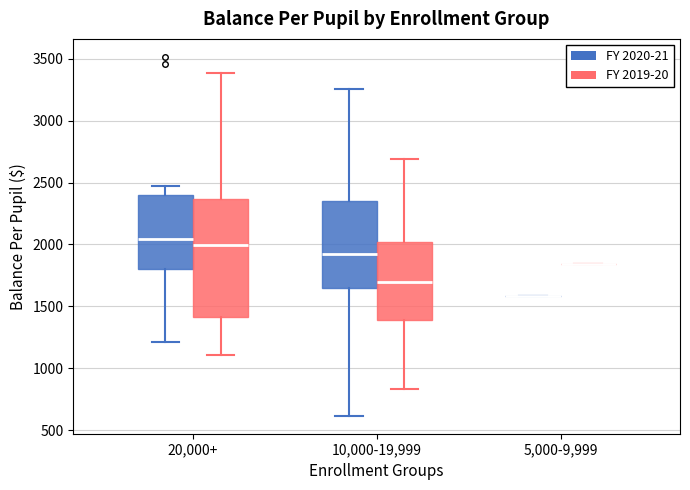

Reading left to right, transcribe this box plot: for each box, give where its median line is, the range the box spans, and where its two whiskers end, as read against the y-axis. The values are not printed on the chart, so give them approximately, as read against the axis.

20,000+ (FY 2020-21): median 2050, box 1800 to 2400, whiskers 1200 to 2500
20,000+ (FY 2019-20): median 2000, box 1400 to 2350, whiskers 1100 to 3400
10,000-19,999 (FY 2020-21): median 1900, box 1650 to 2350, whiskers 600 to 3250
10,000-19,999 (FY 2019-20): median 1700, box 1400 to 2000, whiskers 850 to 2700
5,000-9,999 (FY 2020-21): box collapsed to a line at 1600, whiskers 1600 to 1600
5,000-9,999 (FY 2019-20): box collapsed to a line at 1850, whiskers 1850 to 1850